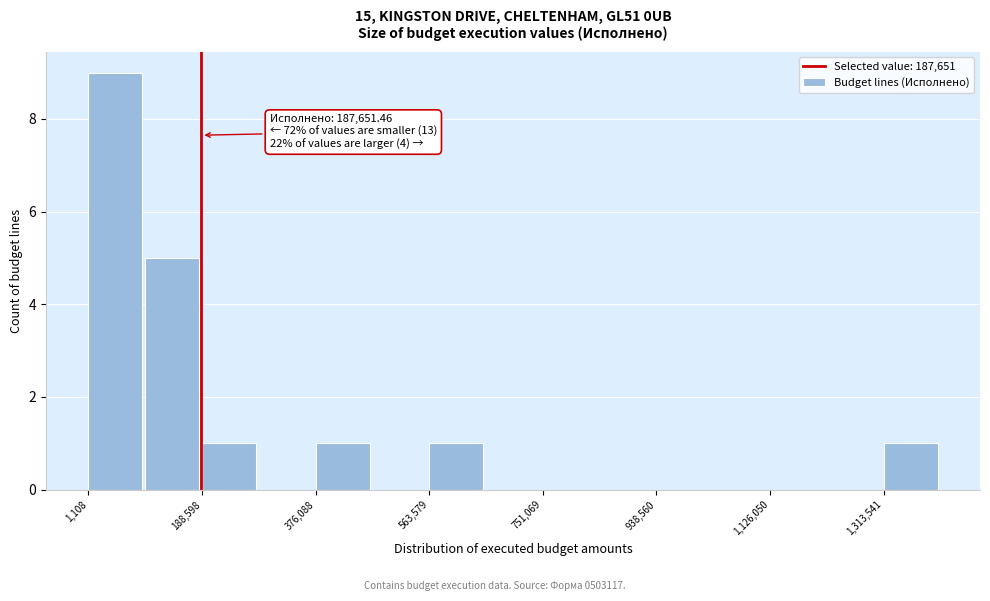

Which range on the x-axis has the tallest bar?

0 to 100000